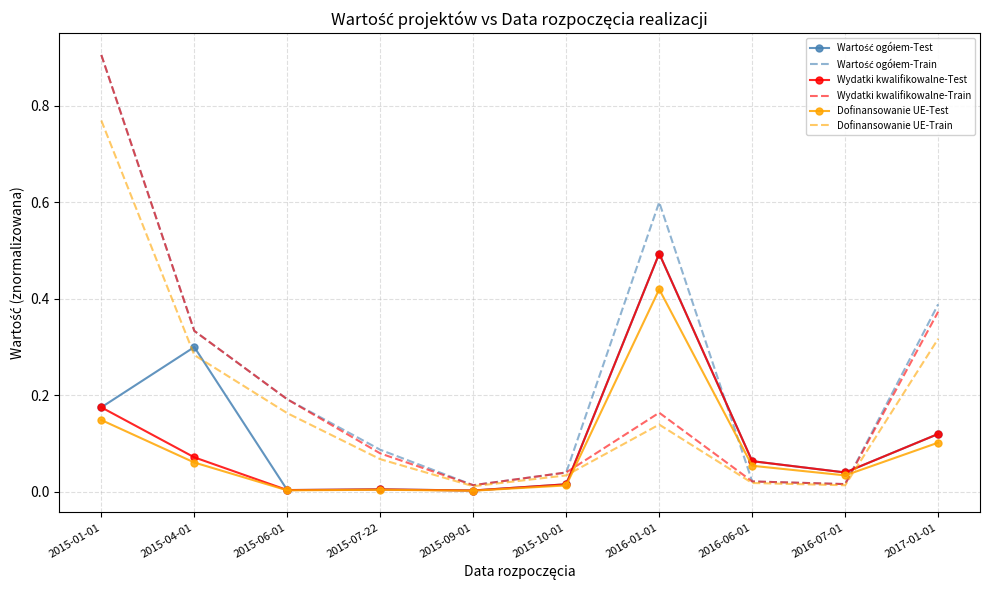

The Wydatki kwalifikowalne-Train series shows 0.9 at 2015-01-01. True or false?

True